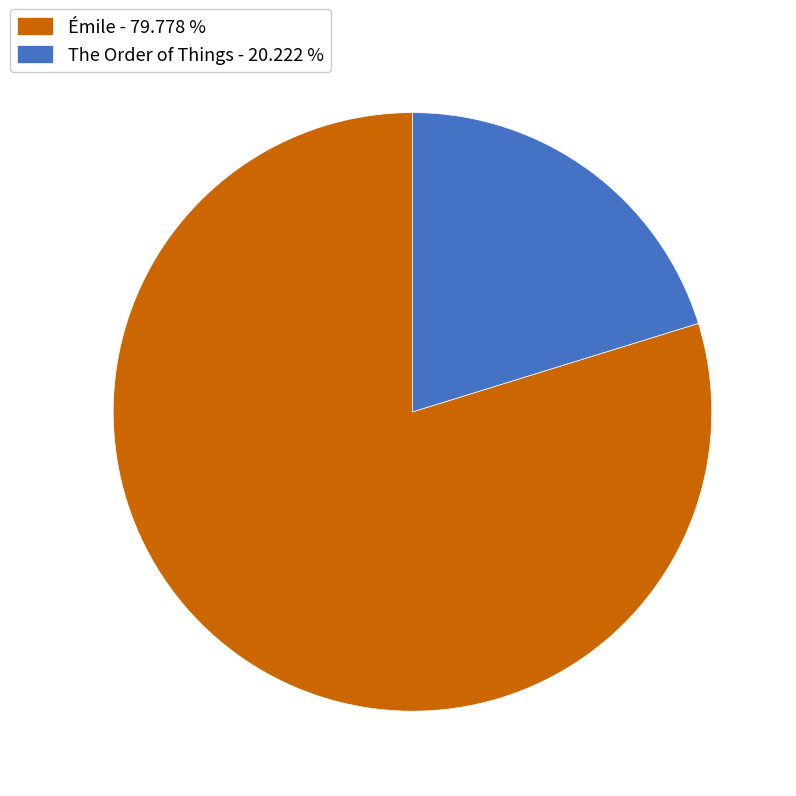

The The Order of Things slice represents 12% of the pie. True or false?

False